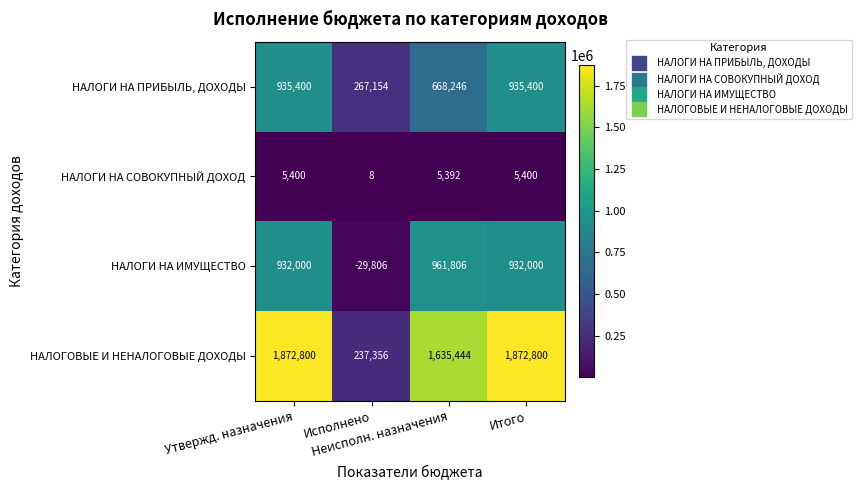

How many data points in НАЛОГИ НА ПРИБЫЛЬ, ДОХОДЫ are less than 935400?

2